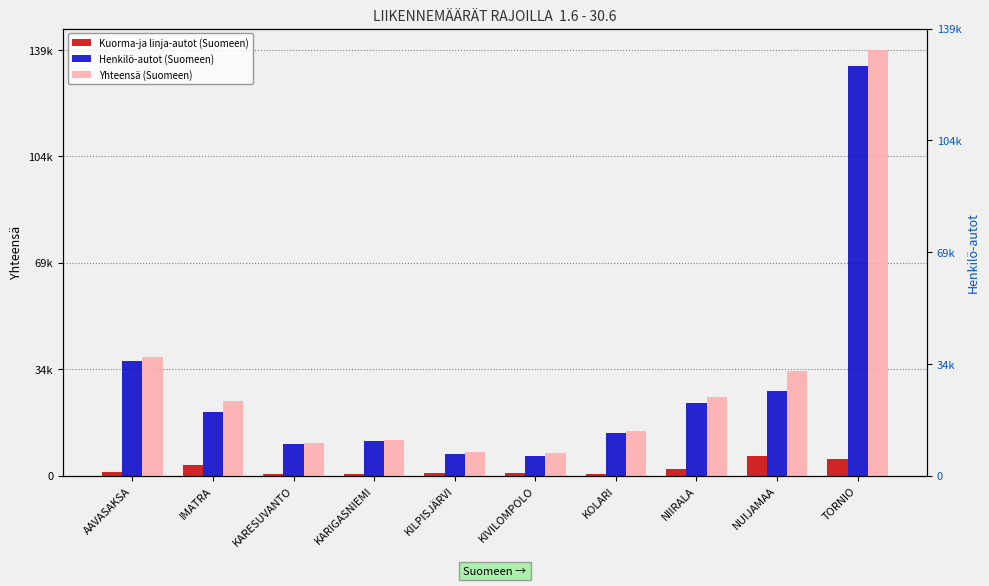

What position from the right is AAVASAKSA?

10